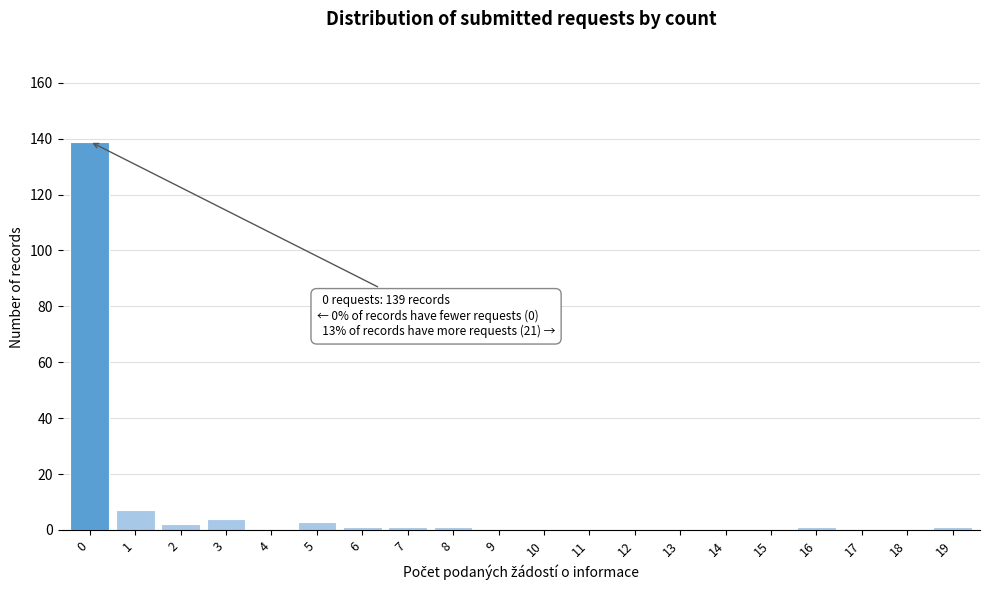

Reading left to right, list all the values displayed in this chart.

0=139	1=7	2=2	3=4	4=0	5=3	6=1	7=1	8=1	9=0	10=0	11=0	12=0	13=0	14=0	15=0	16=1	17=0	18=0	19=1